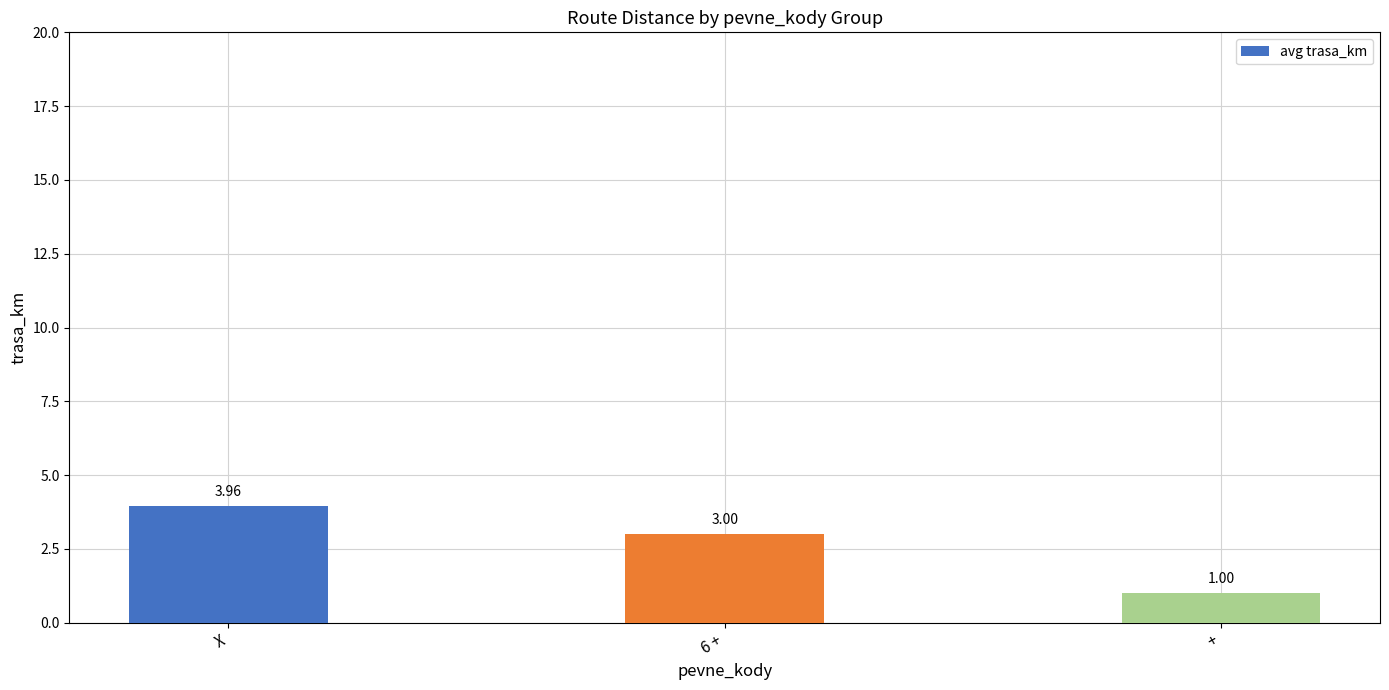

What position from the left is 6 +?

2